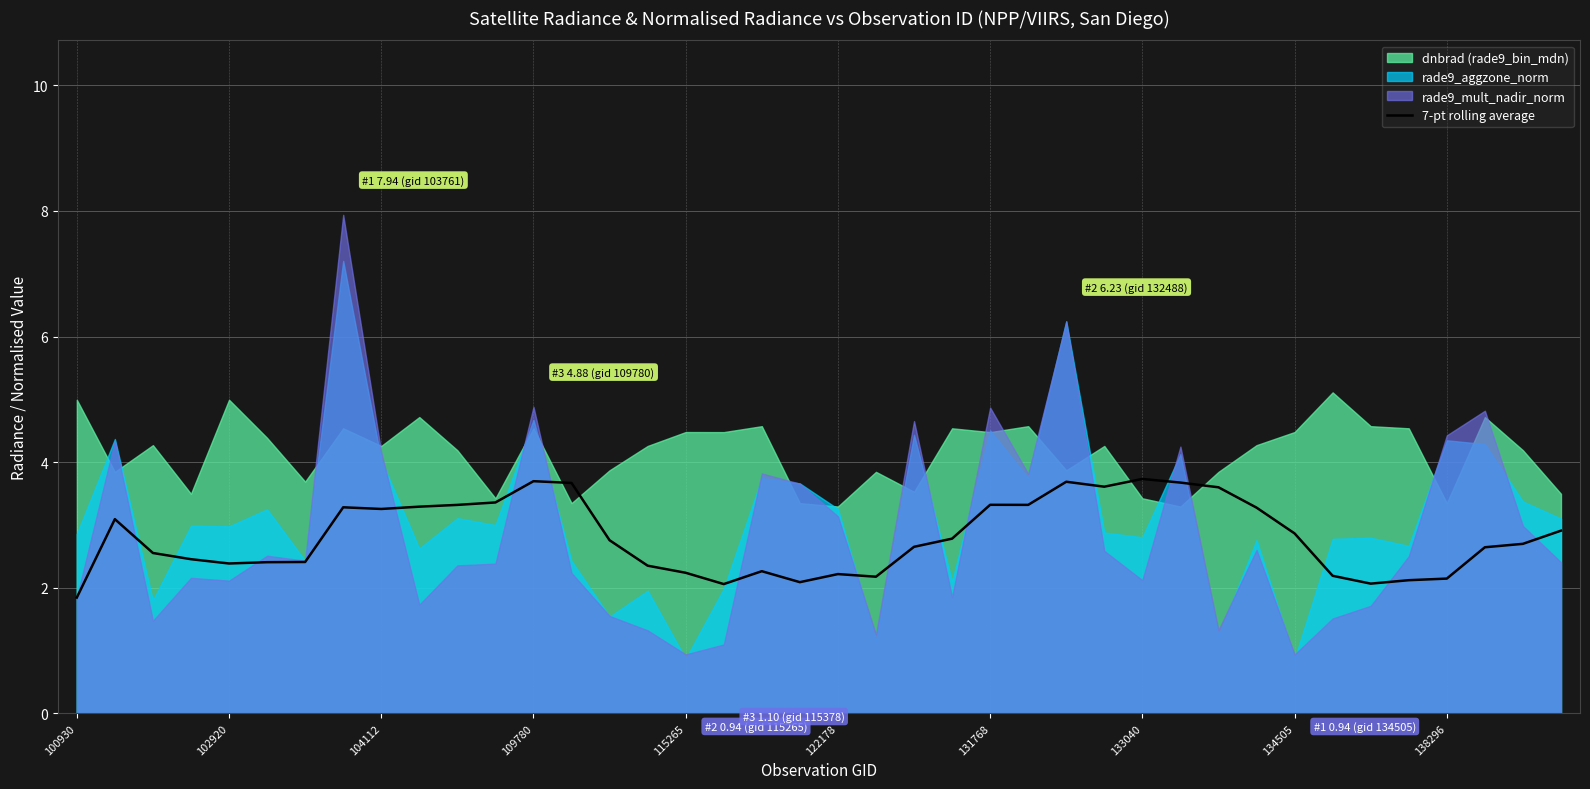

At which label does 7-pt rolling average reach its minimum?

100930